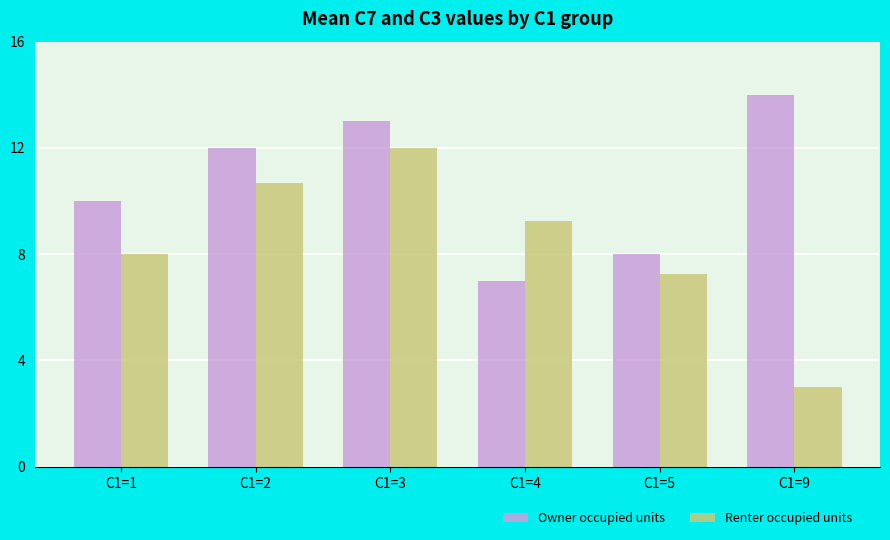

Rank the series by their average value, from lowest to highest.

Renter occupied units, Owner occupied units